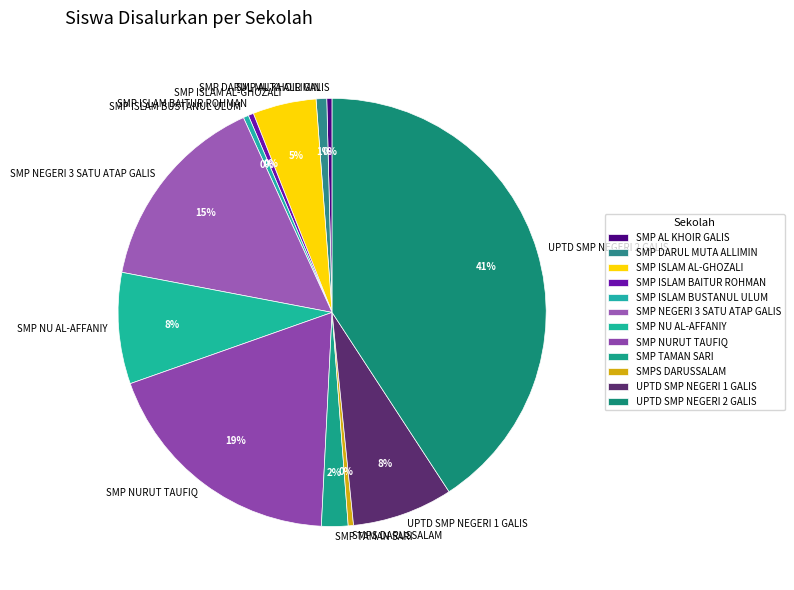

Which category has the biggest portion of the pie?

UPTD SMP NEGERI 2 GALIS